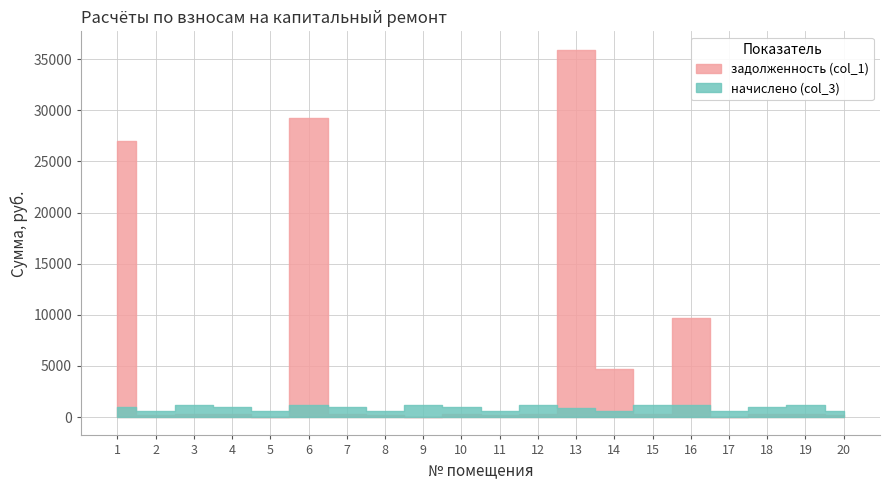

What is the difference between the maximum and minimum values in the задолженность (col_1) series?

35929.8